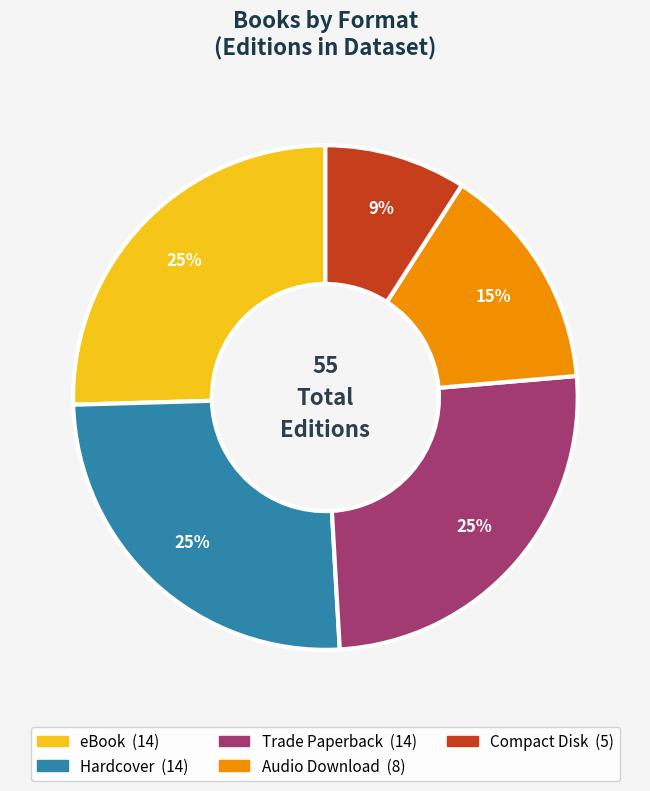

Which slice is the smallest?

Compact Disk